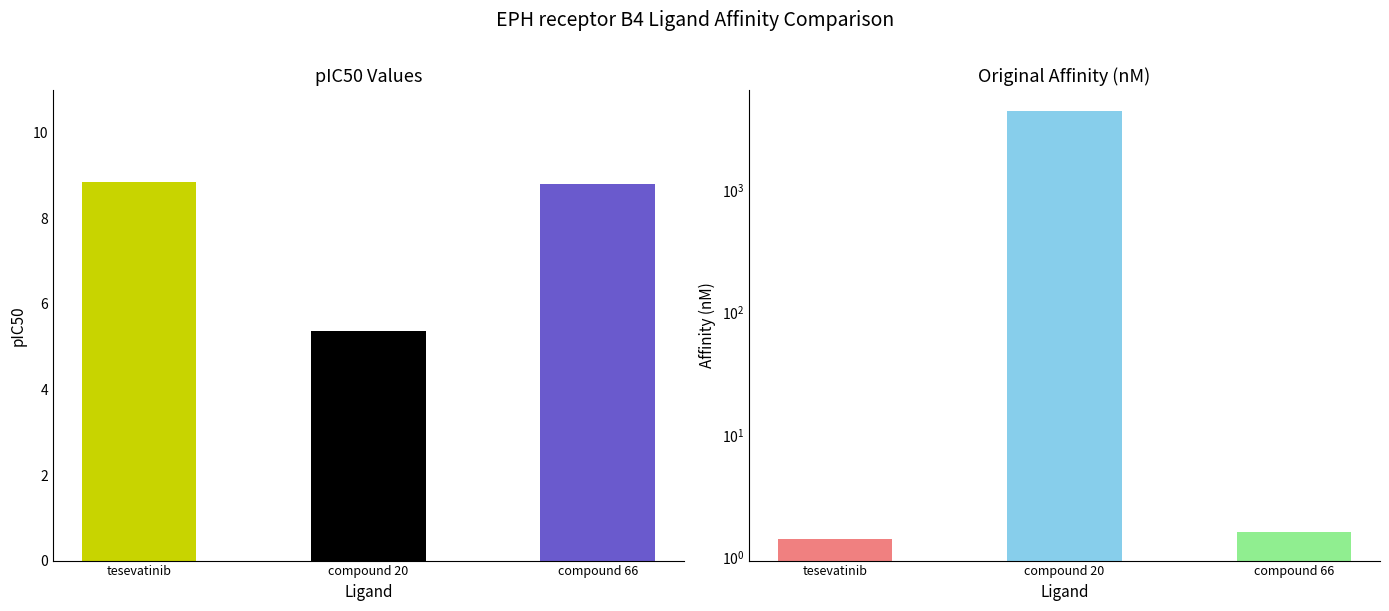

List the labels in order of value, smallest first.

compound 20, compound 66, tesevatinib